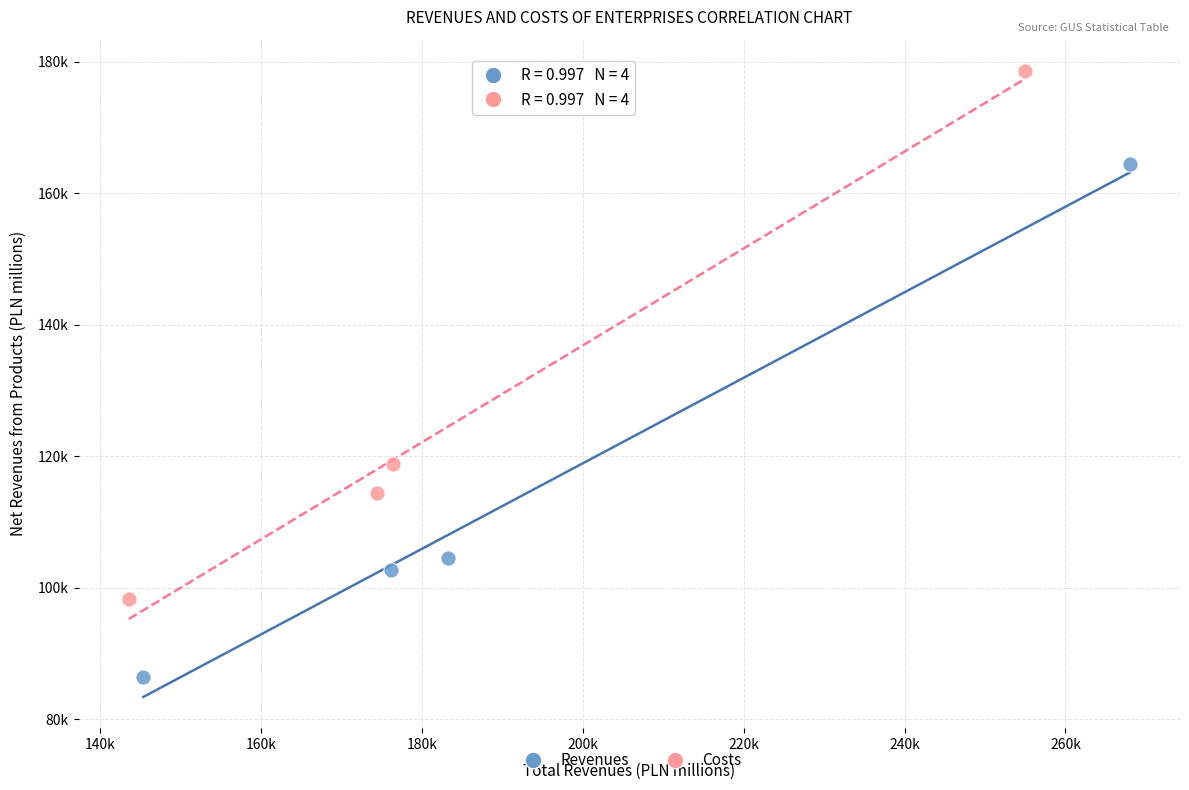

What are all the series names shown in the legend?

Revenues, Costs